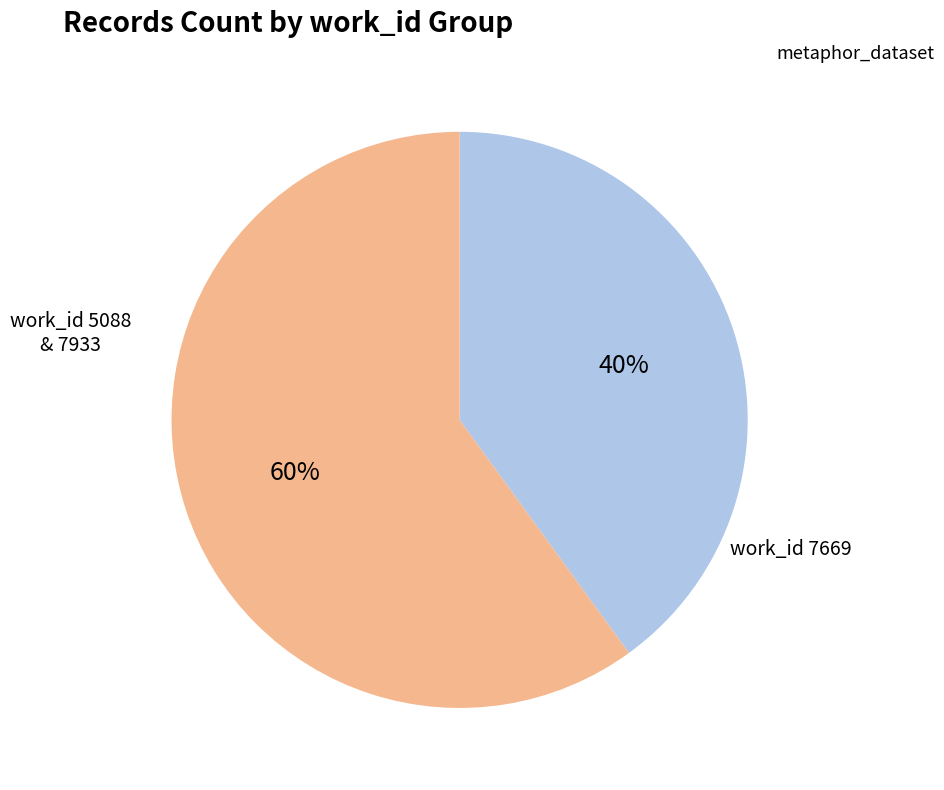

Is there any slice that represents more than half of the pie?

Yes